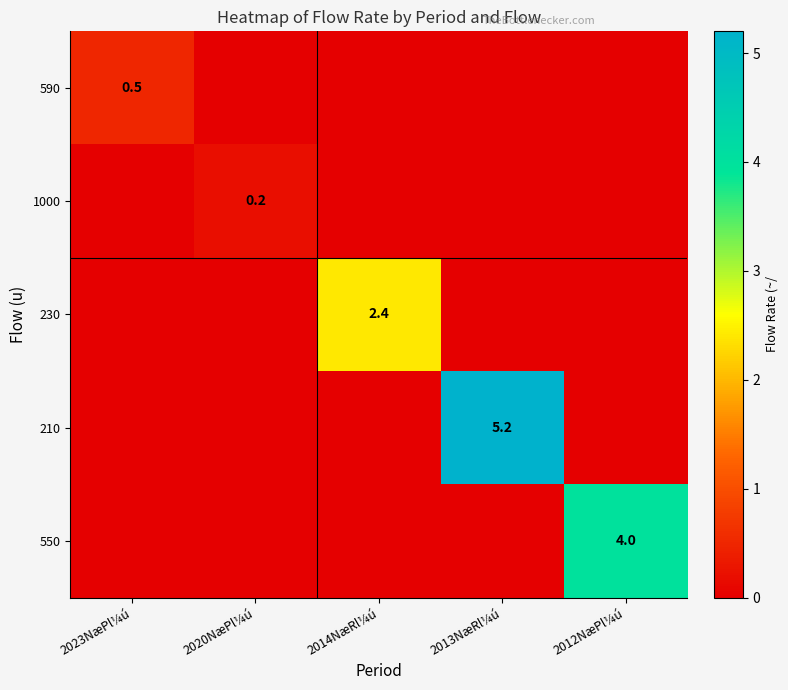

True or false: 590 has a value of 0.5 at 2023NæPl¼ú.

True